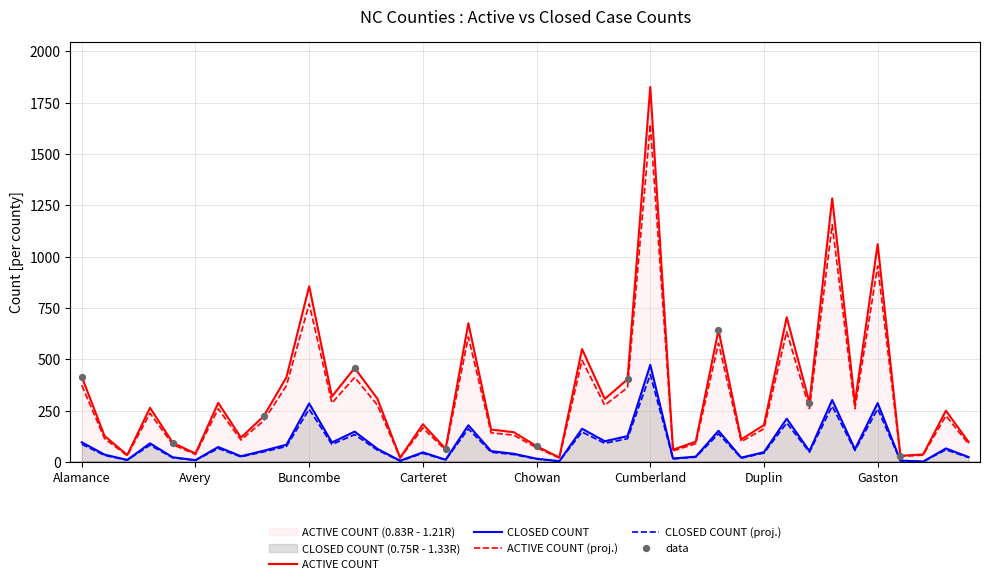

Which series reaches the maximum Y coordinate?

ACTIVE COUNT